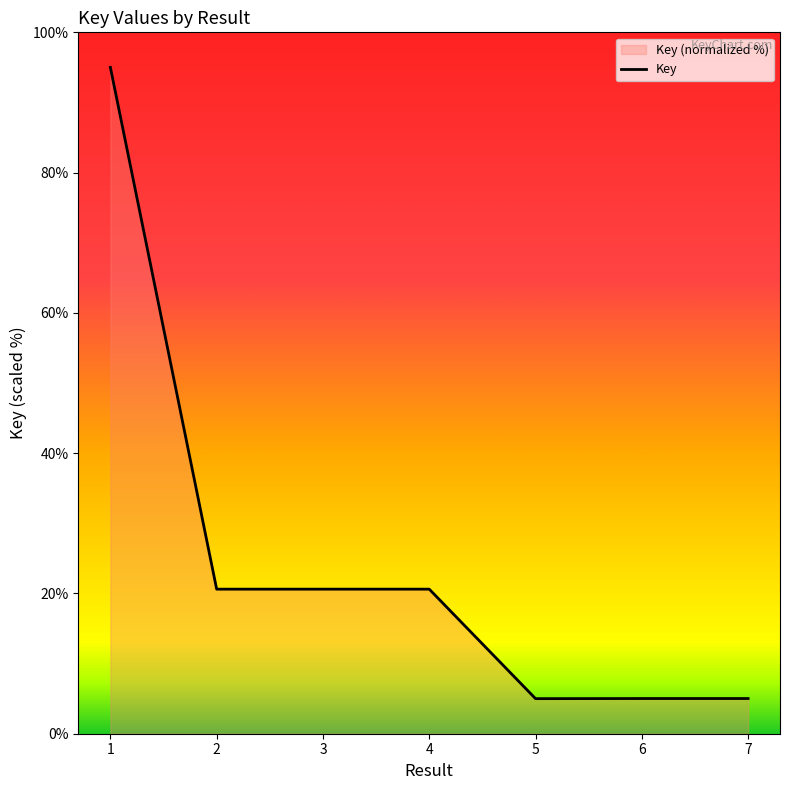

Where does the data first go above 20?

1